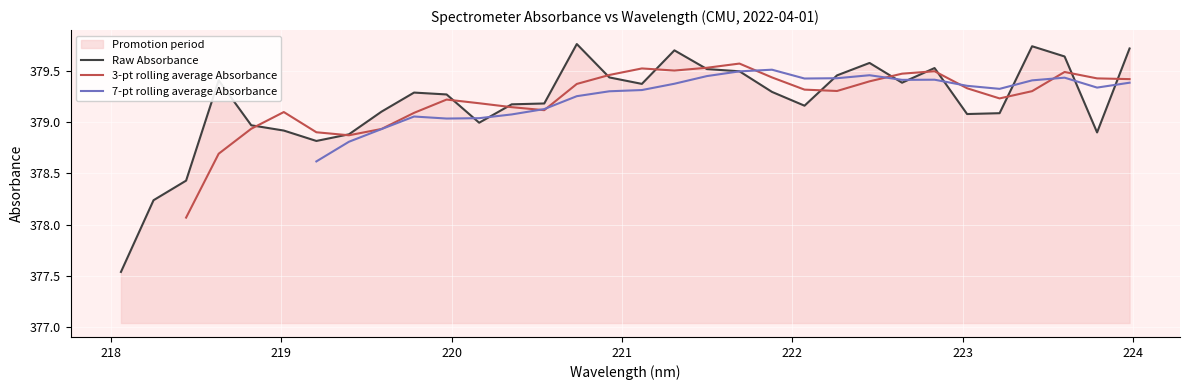

Approximately how many times larger is the value at 218.0596 compared to 221.3083?

1.0